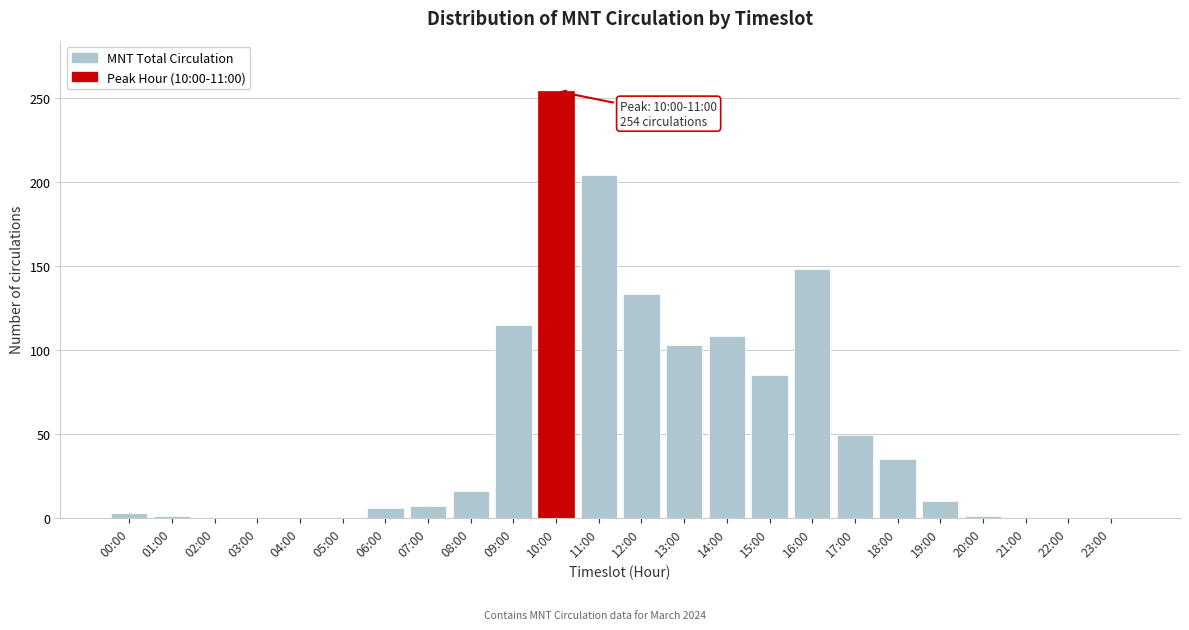

What is the change in value from 05:00 to 17:00?

+49